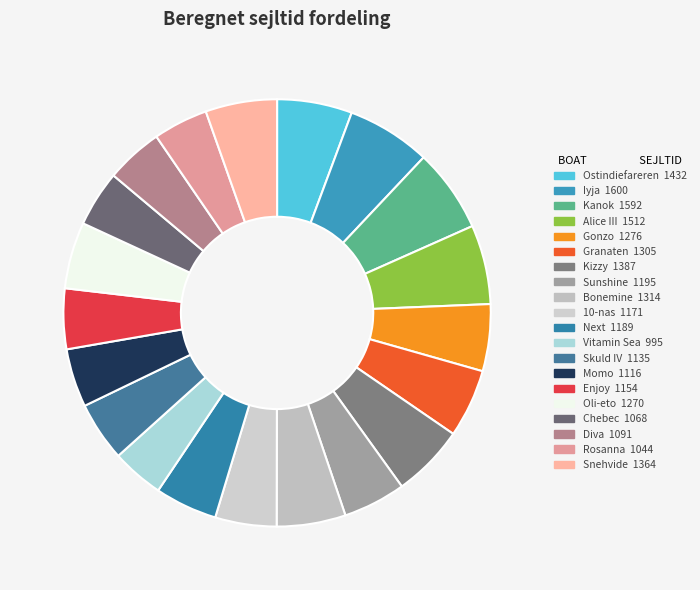

Does Vitamin Sea account for over 50% of the chart?

No